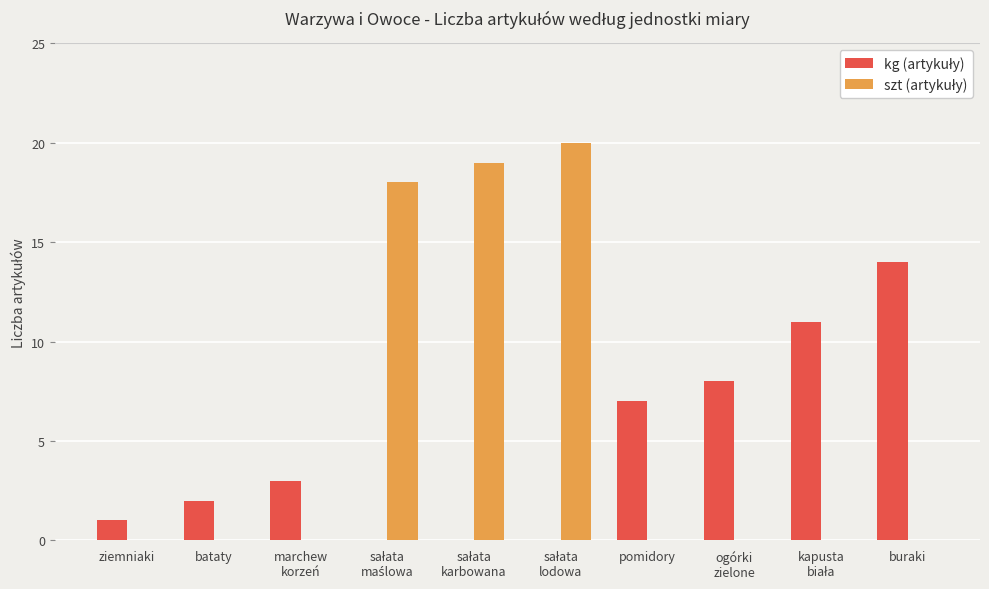

What is the total value across all series at pomidory?

7